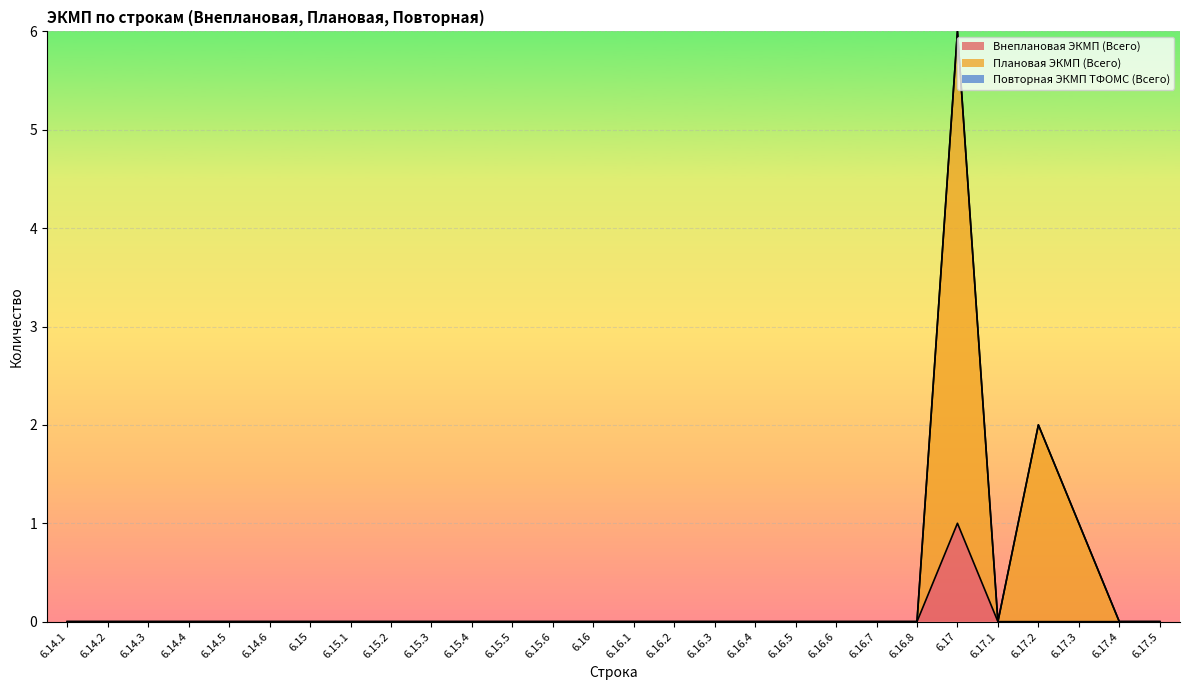

Is it true that Плановая ЭКМП (Всего) equals 0 at 6.15.3?

True